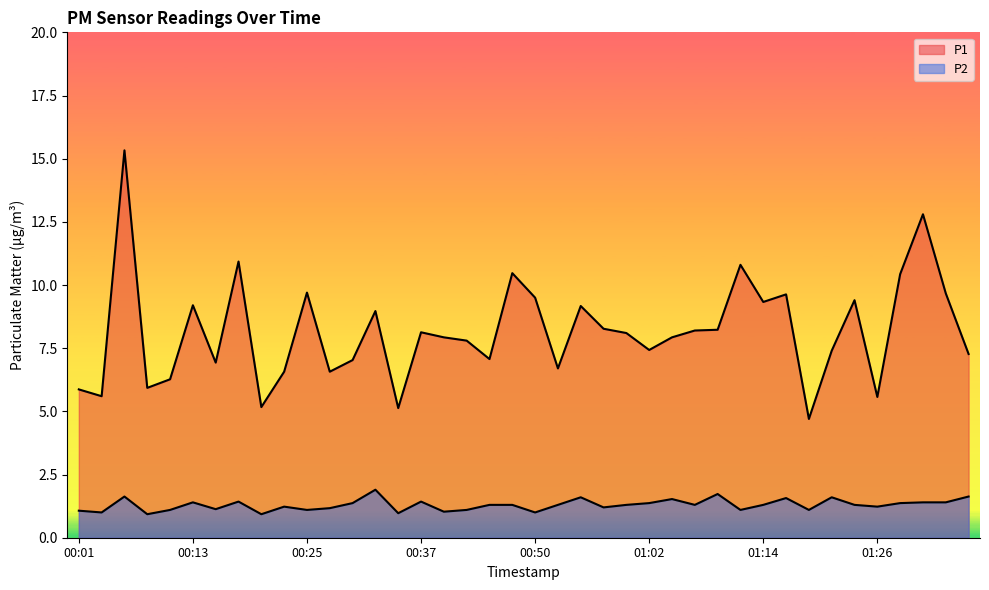

The value of P1 at 00:25 is 9.7. True or false?

True